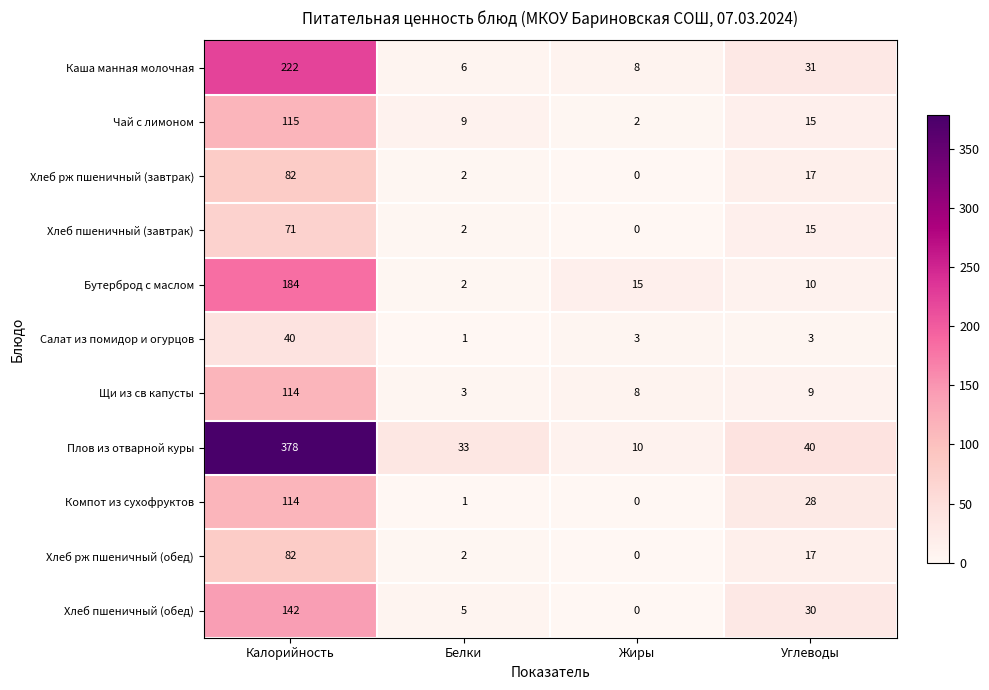

At which category does the chart reach its peak across all series?

Калорийность